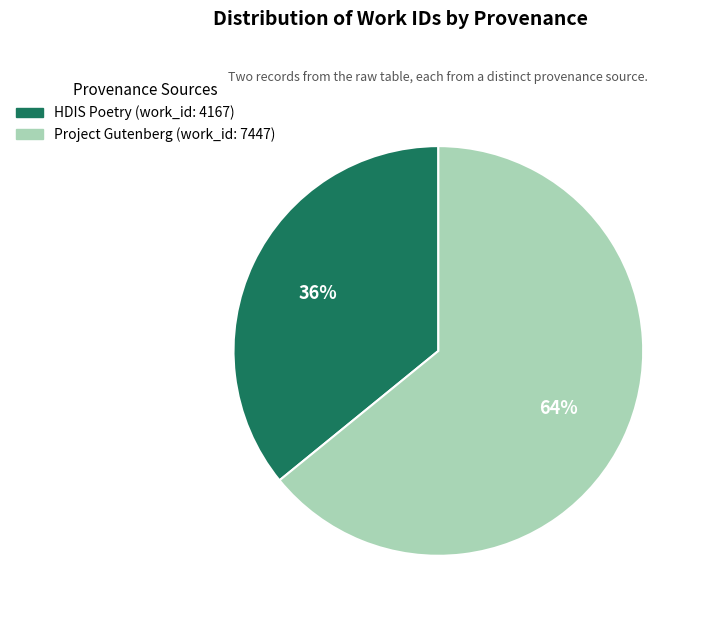

To the nearest percent, what is the difference between the largest and smallest slice percentages?

28%